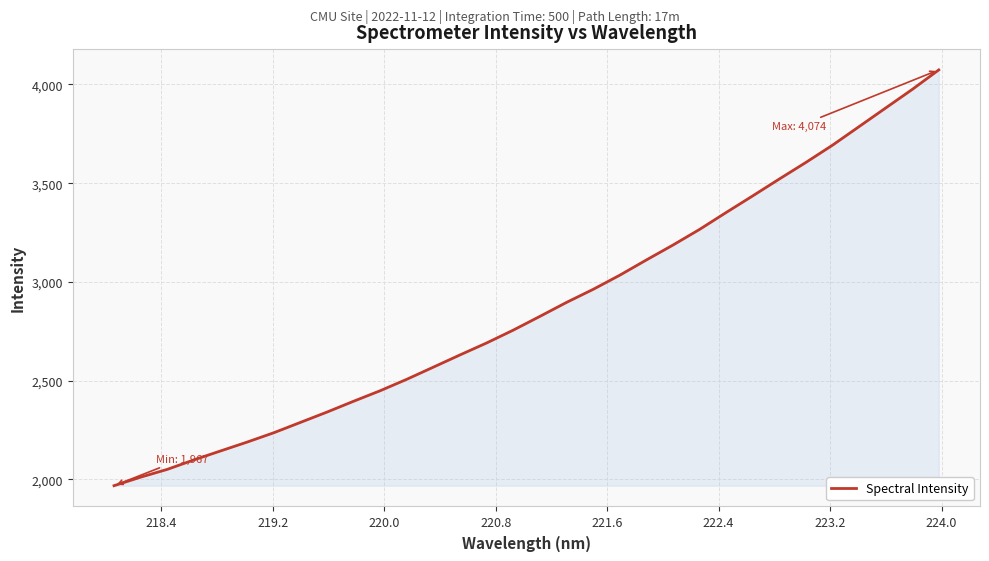

What is the maximum value shown in the chart?

4073.7